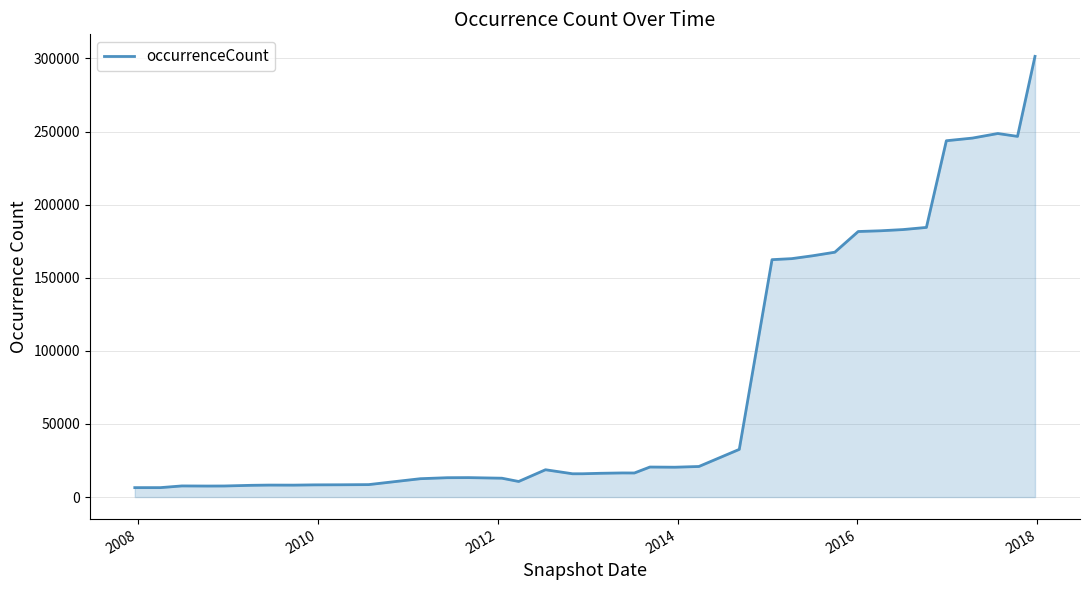

What is the difference between the maximum and minimum values?

294966